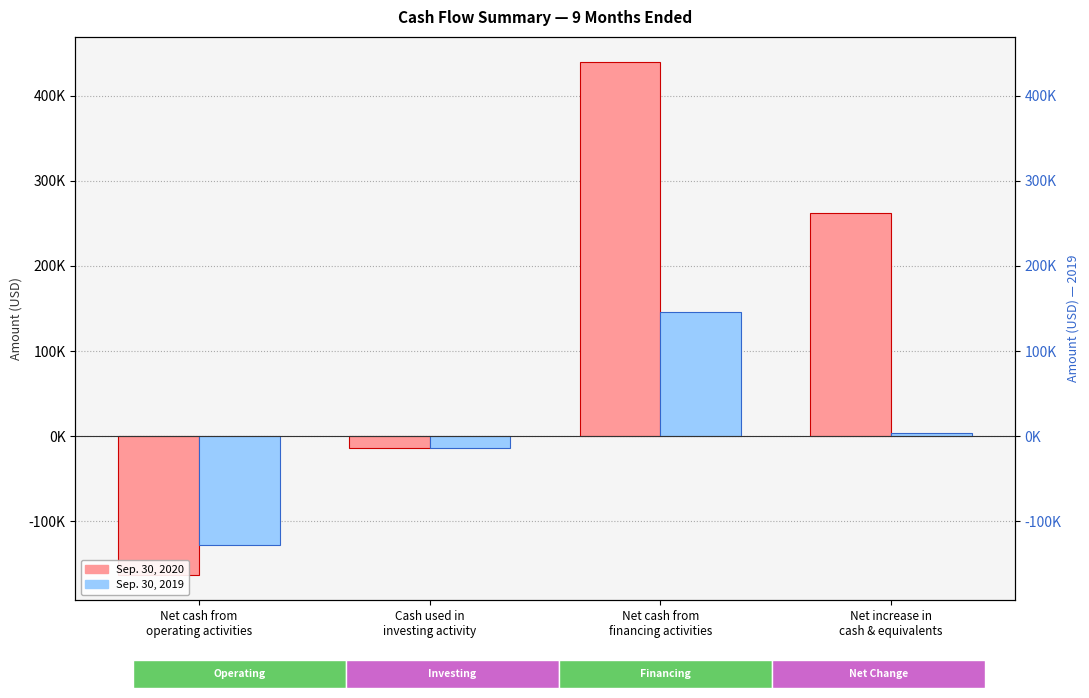

What is the sum of all Sep. 30, 2020 values?

524244